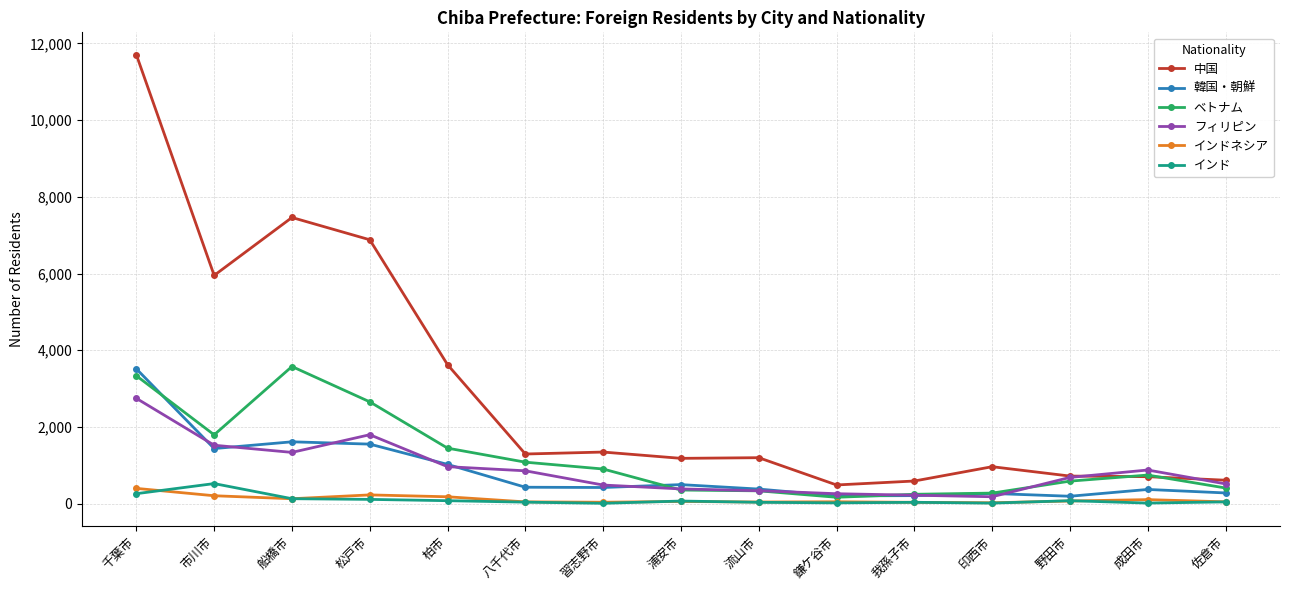

Between 松戸市 and 流山市, which series saw the biggest shift?

中国